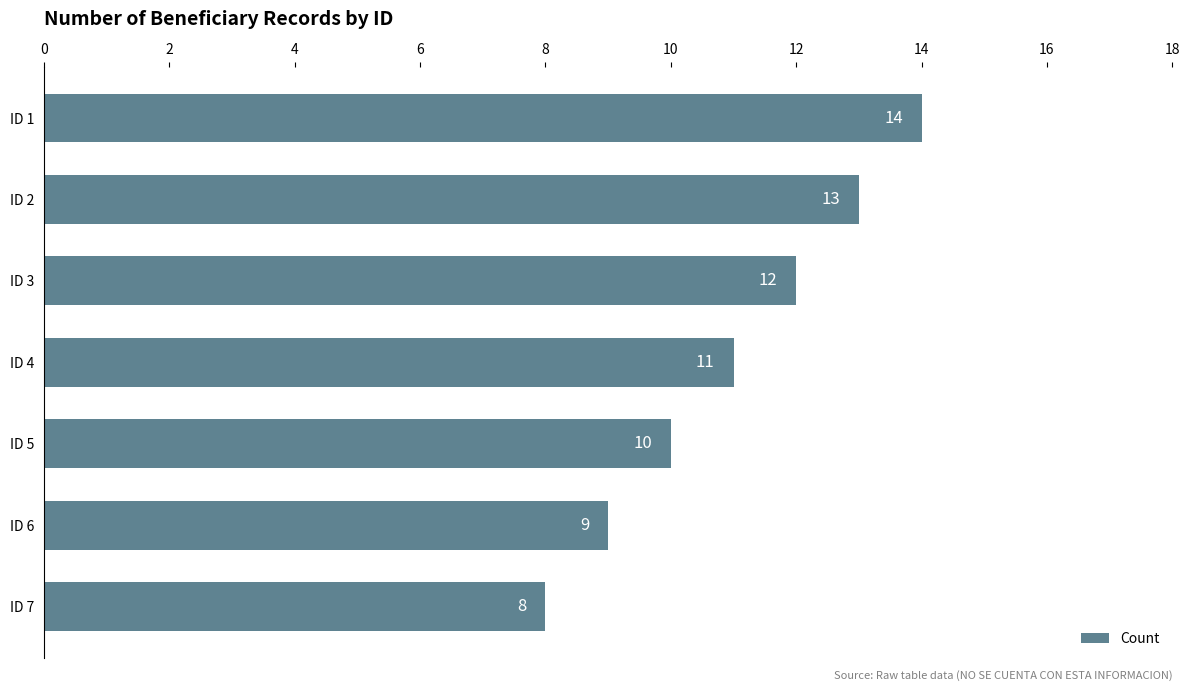

The chart shows a value of 16 at ID 4. True or false?

False